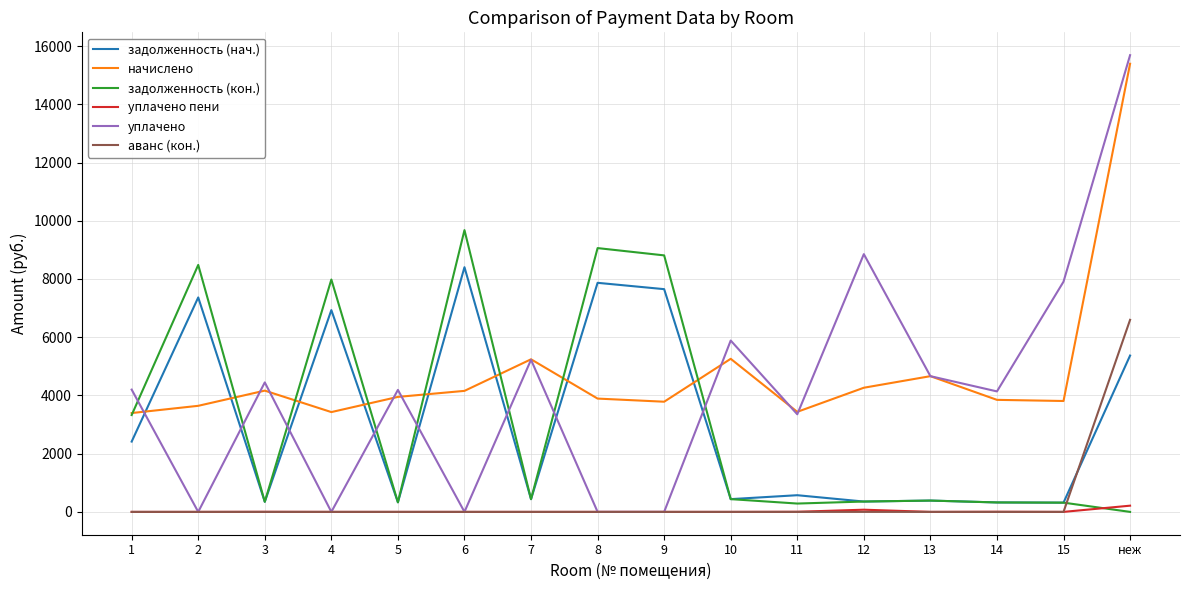

Count the number of categories in the chart.

16